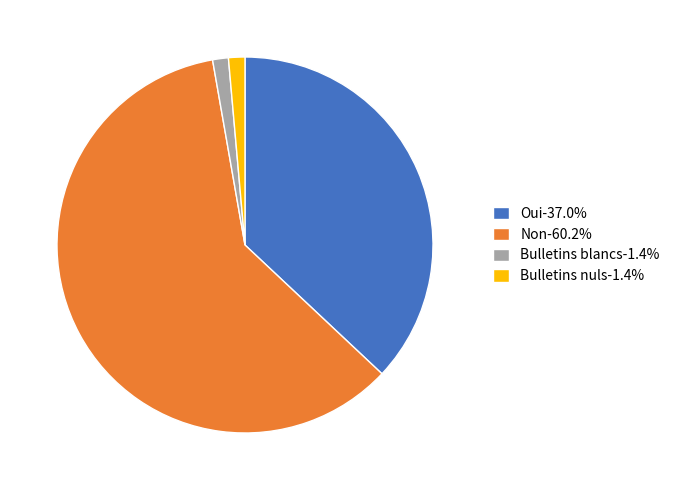

How many slices are in this pie chart?

4